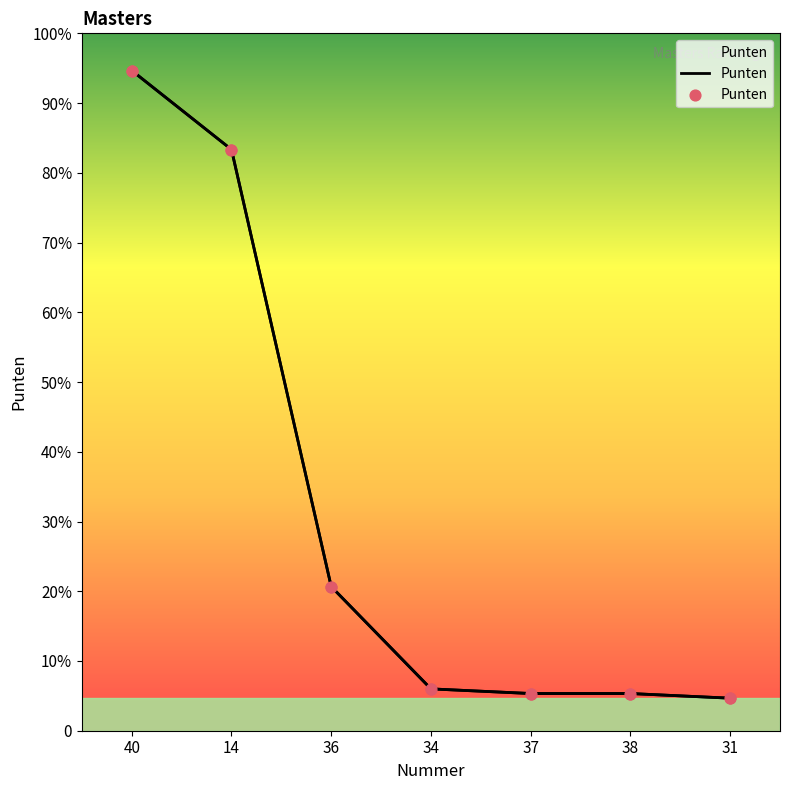

What is the change in value from 40 to 36?

-111